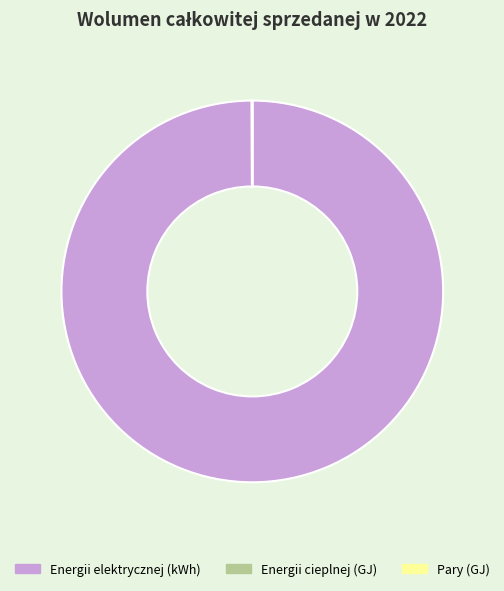

True or false: Energii elektrycznej (kWh) accounts for 94% of the total.

False